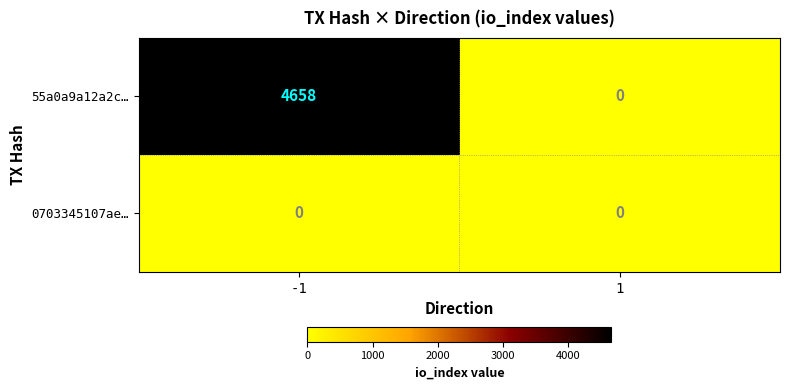

At how many categories does at least one series exceed 470?

1